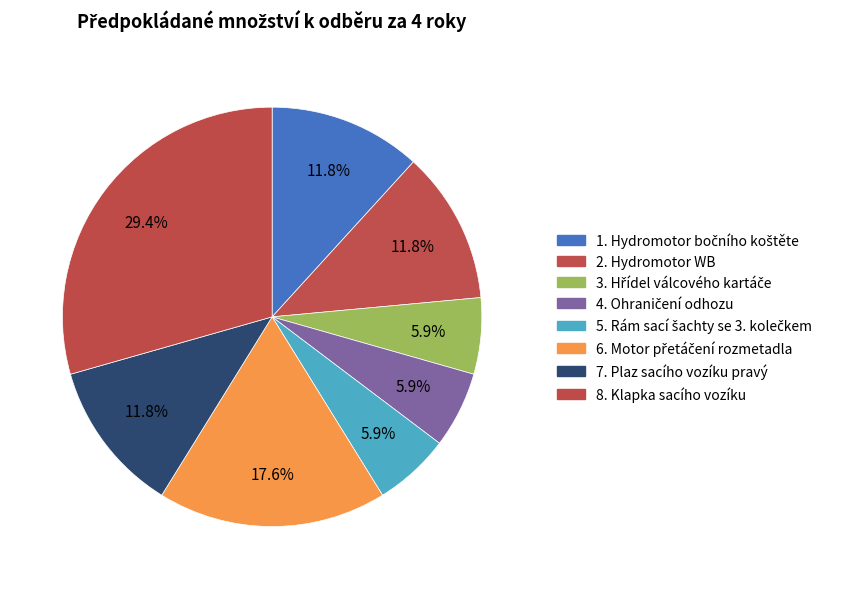

How many slices are in this pie chart?

8